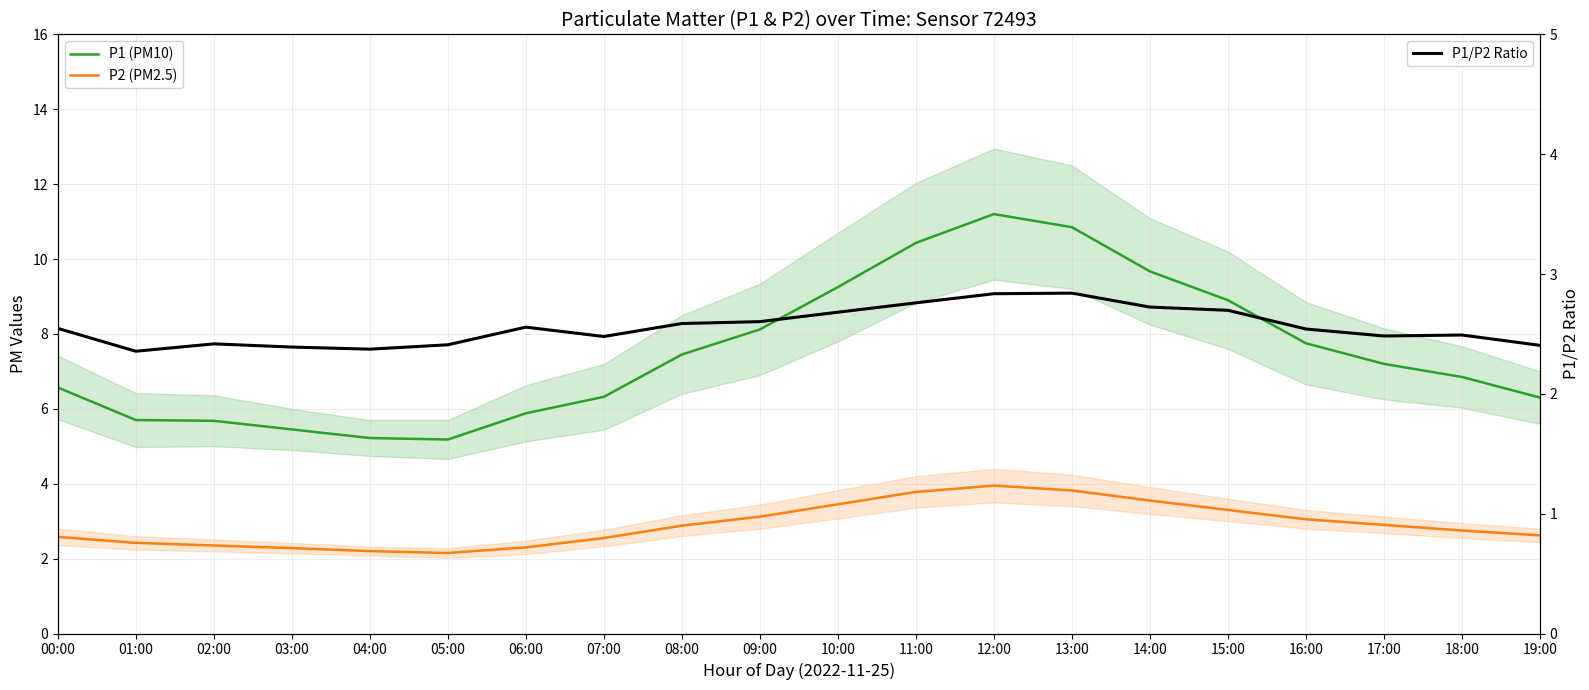

Where is the first local minimum for P1 (PM10)?

05:00